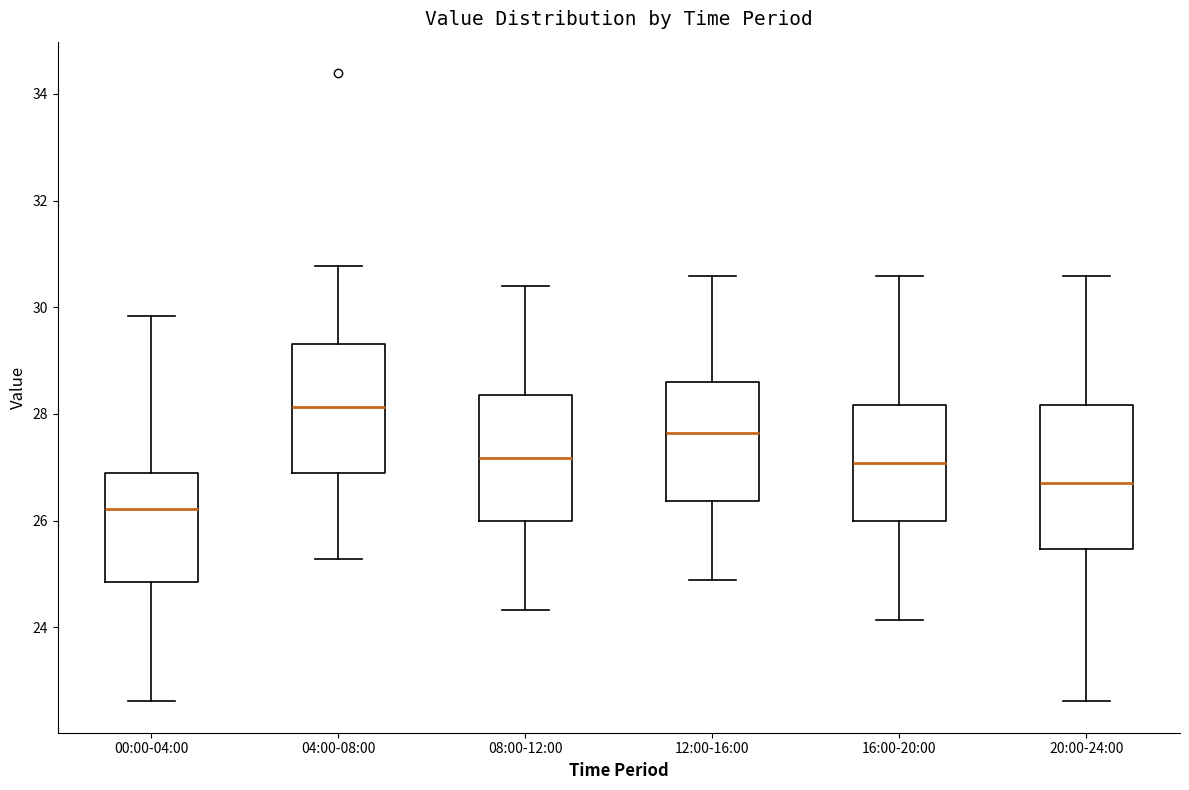

Which box's median line is the lowest?

00:00-04:00